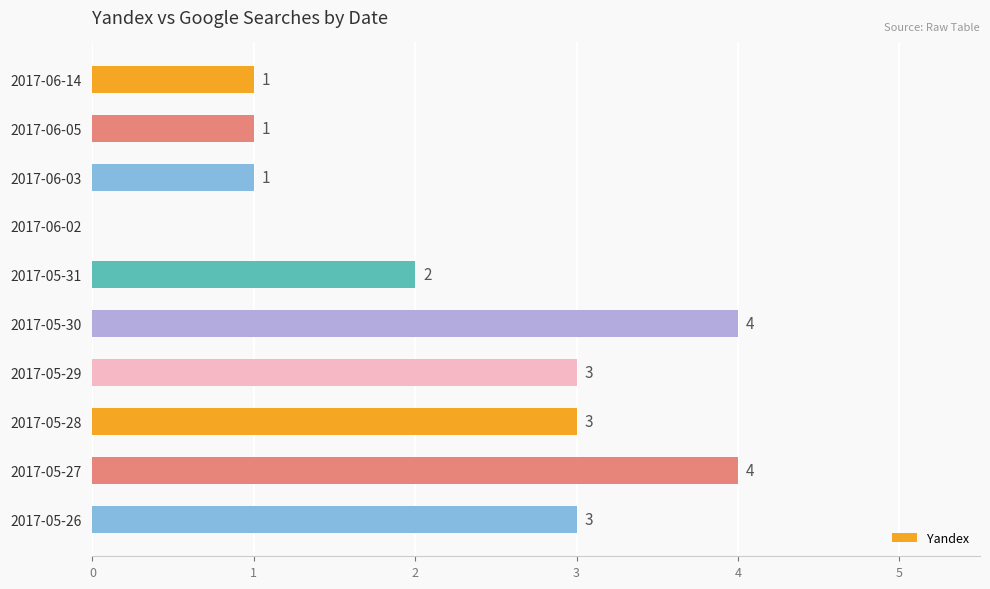

Does the chart contain stacked bars?

No